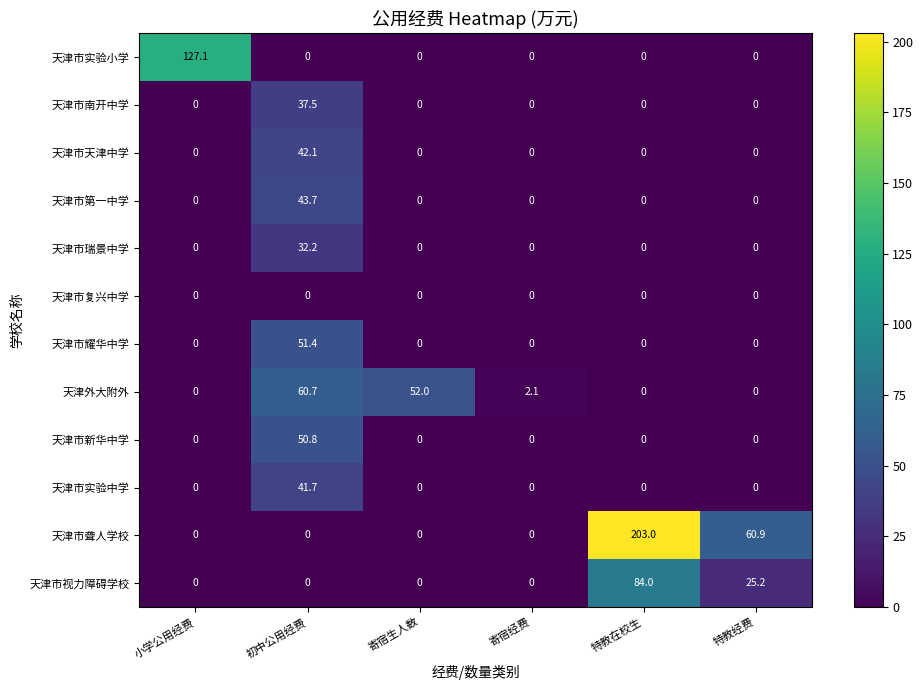

What is the spread (max minus min) of values at 寄宿经费?

2.1